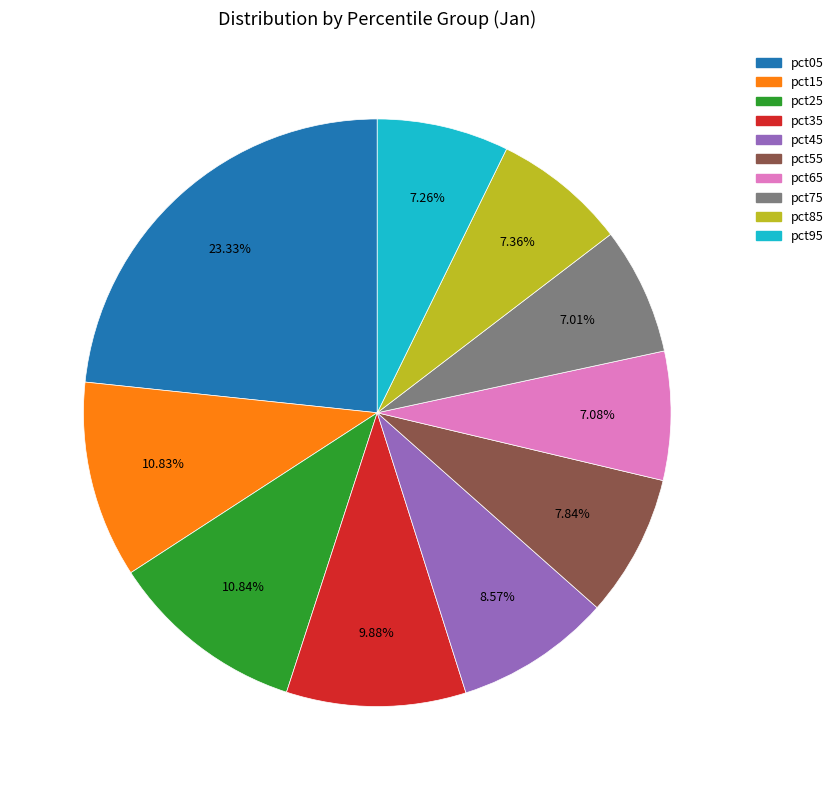

How many slices are in this pie chart?

10